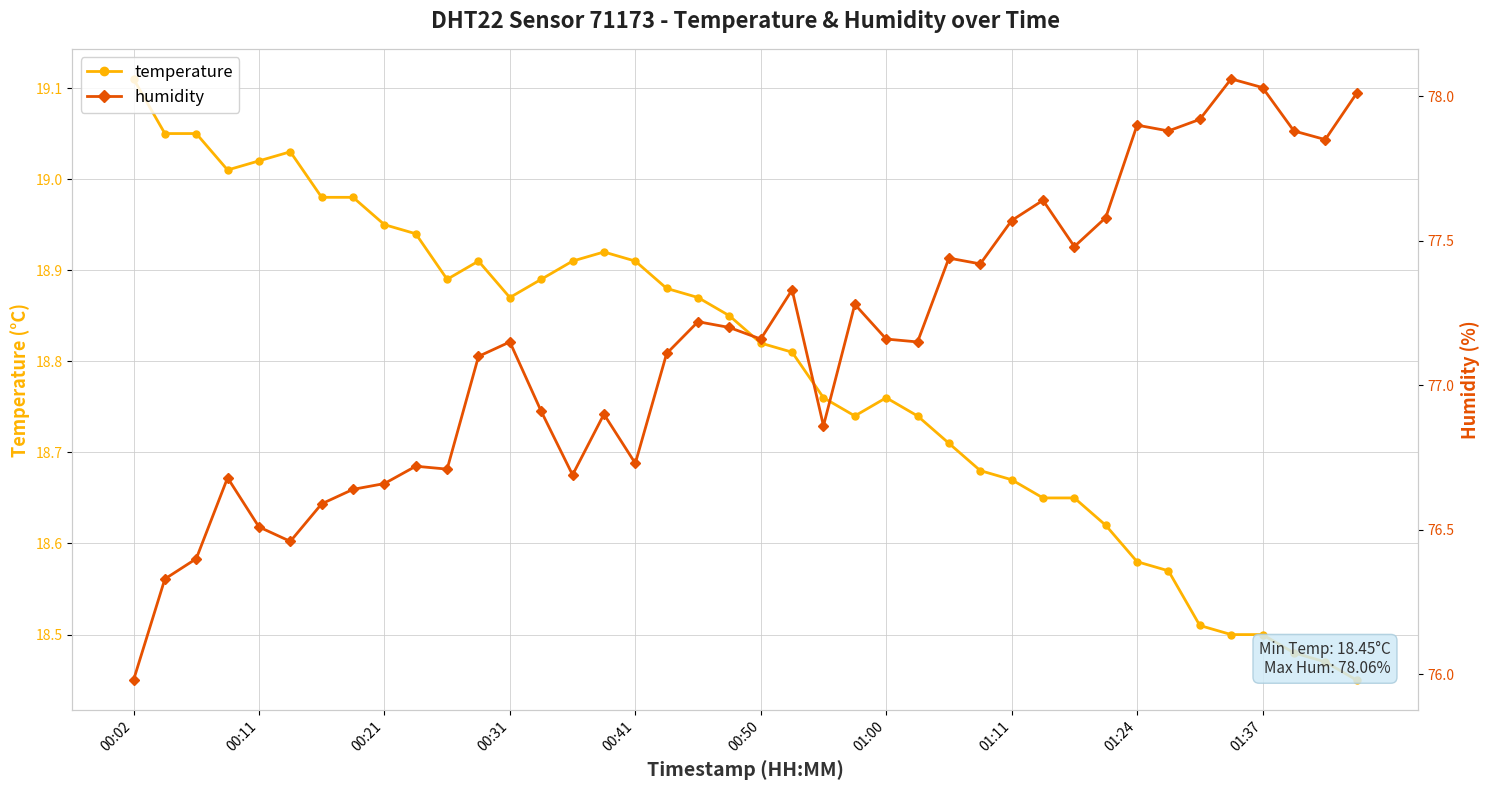

True or false: temperature and humidity intersect in this chart.

False